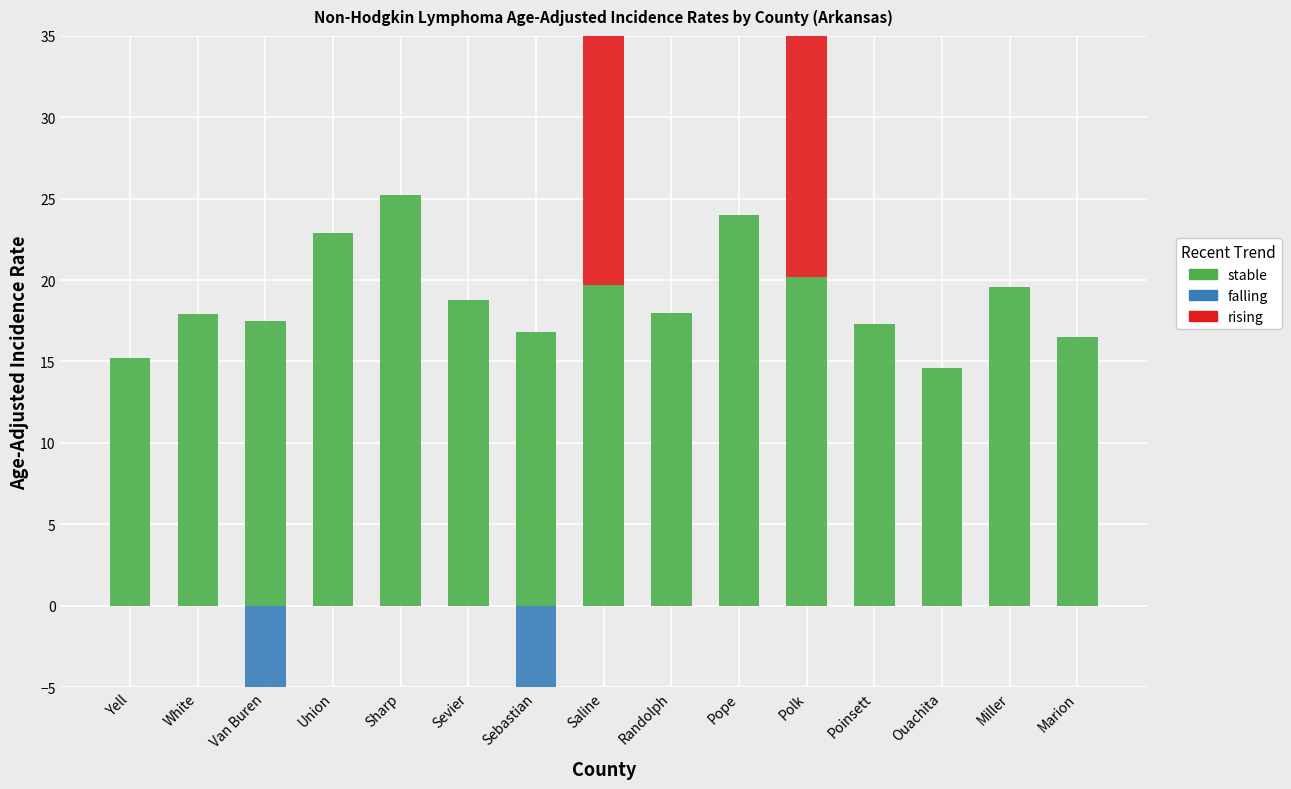

What are all the series names shown in the legend?

stable, falling, rising